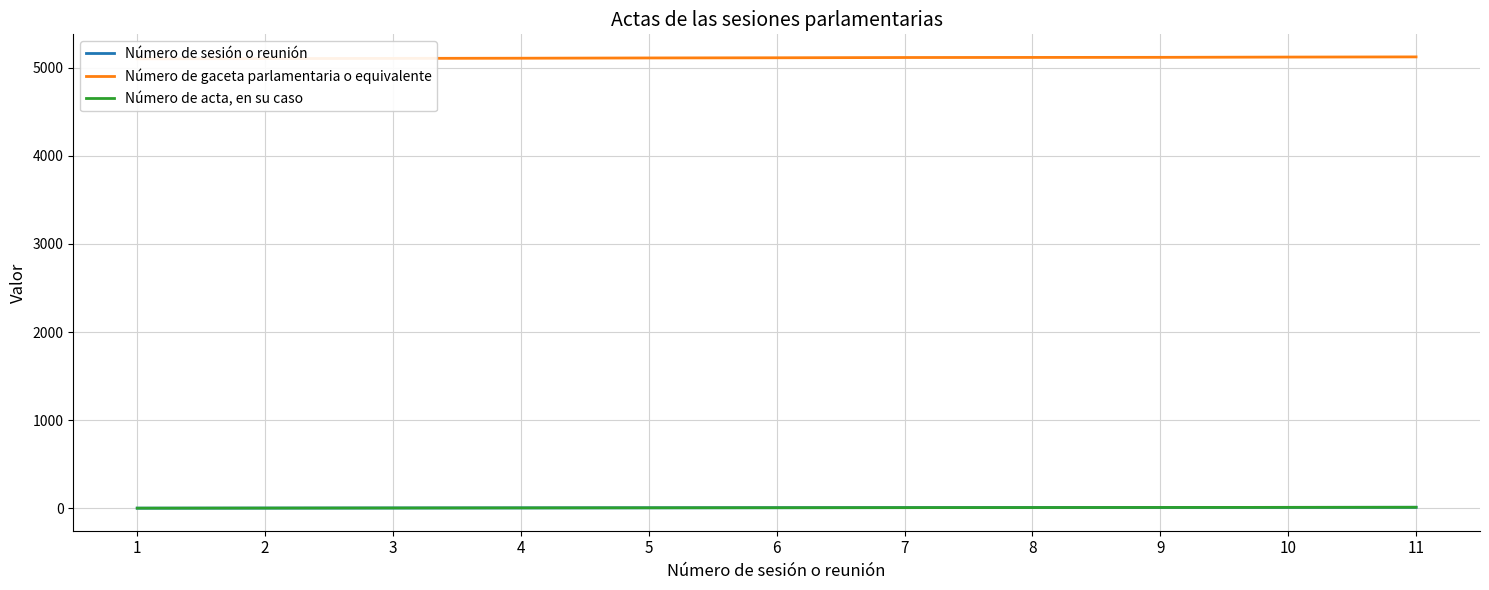

Count the number of data series in this chart.

3